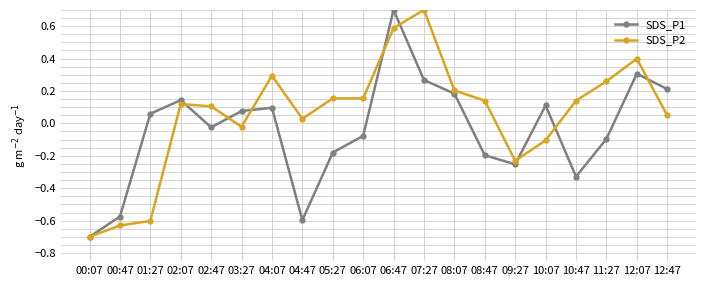

How many values in the SDS_P2 series are below 0?

6